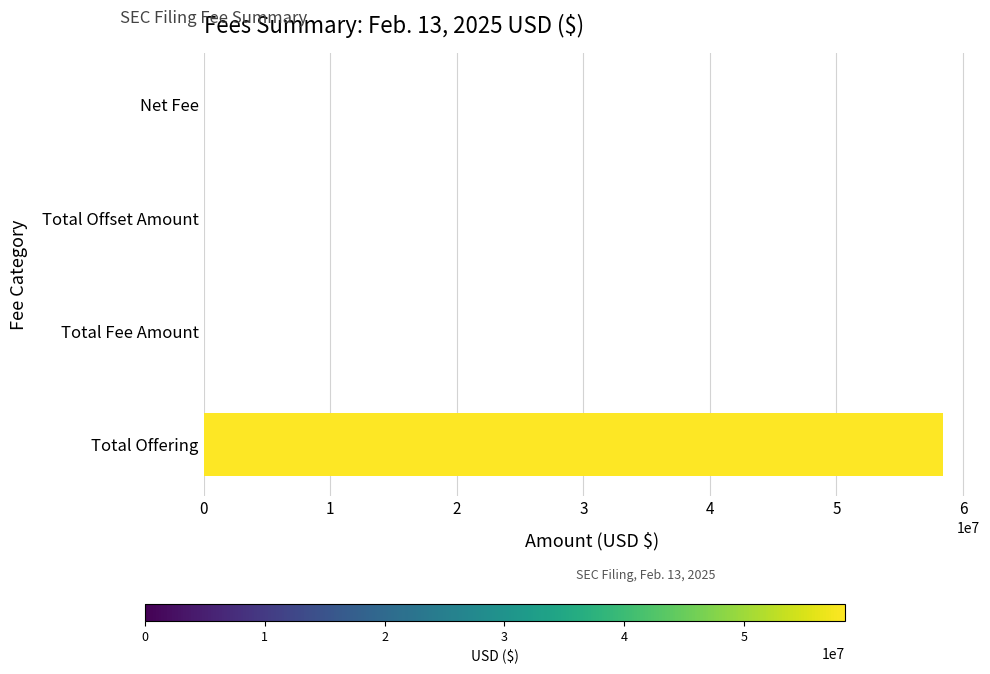

What is the change in value from Total Offering to Total Offset Amount?

-58425000.0